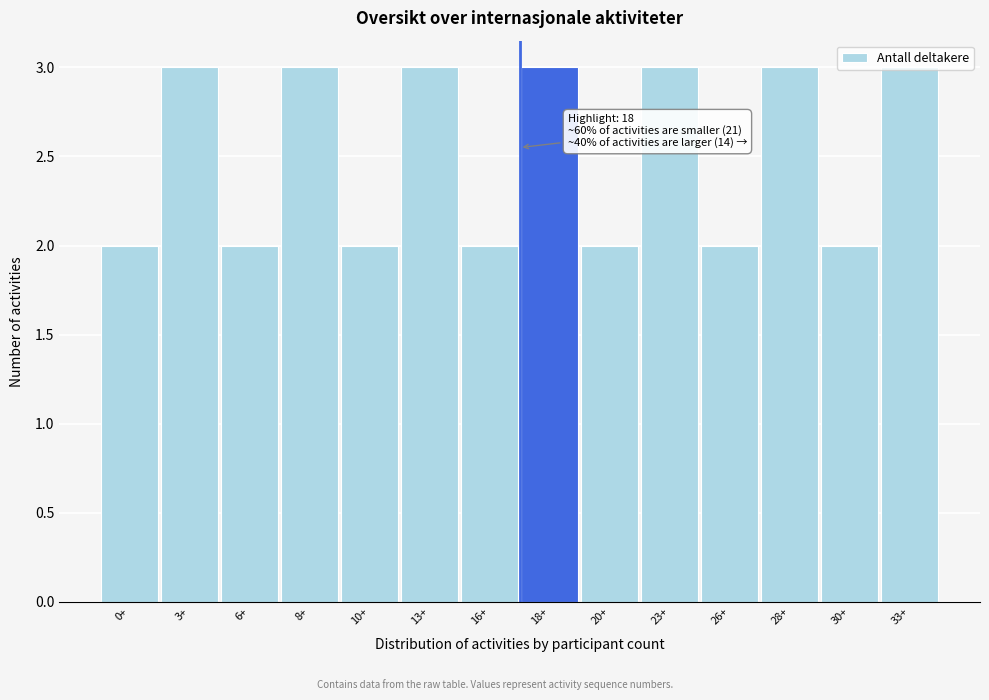

True or false: the data shows 3 at 10+.

False